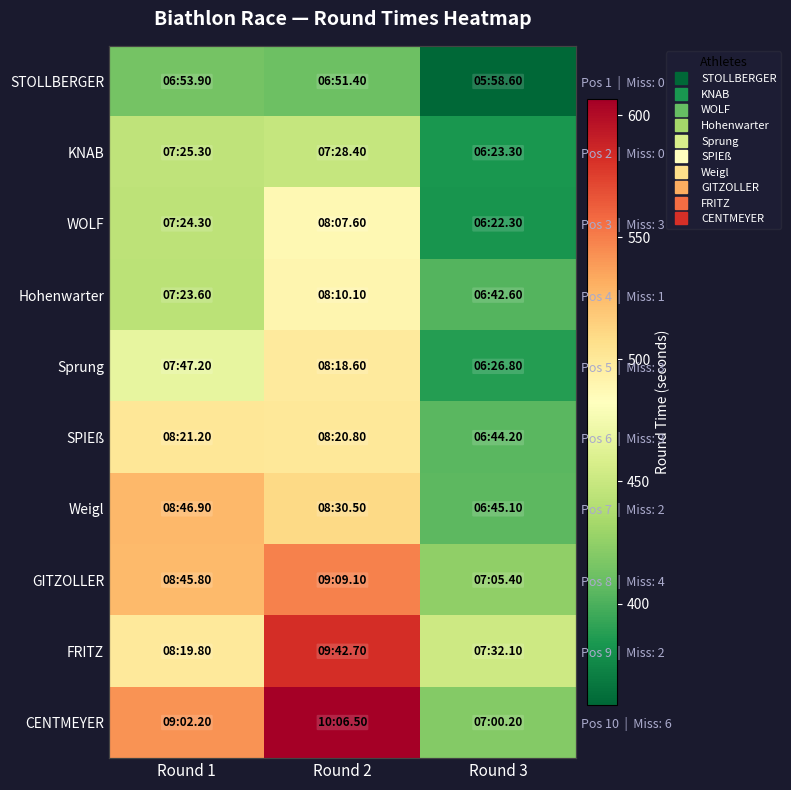

Rank the series by their maximum value, from highest to lowest.

CENTMEYER, FRITZ, GITZOLLER, Weigl, SPIEß, Sprung, Hohenwarter, WOLF, KNAB, STOLLBERGER